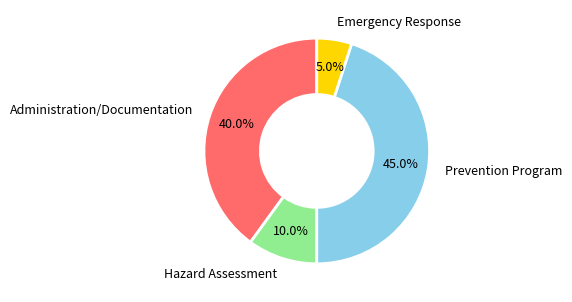

How many segments does this pie chart have?

4